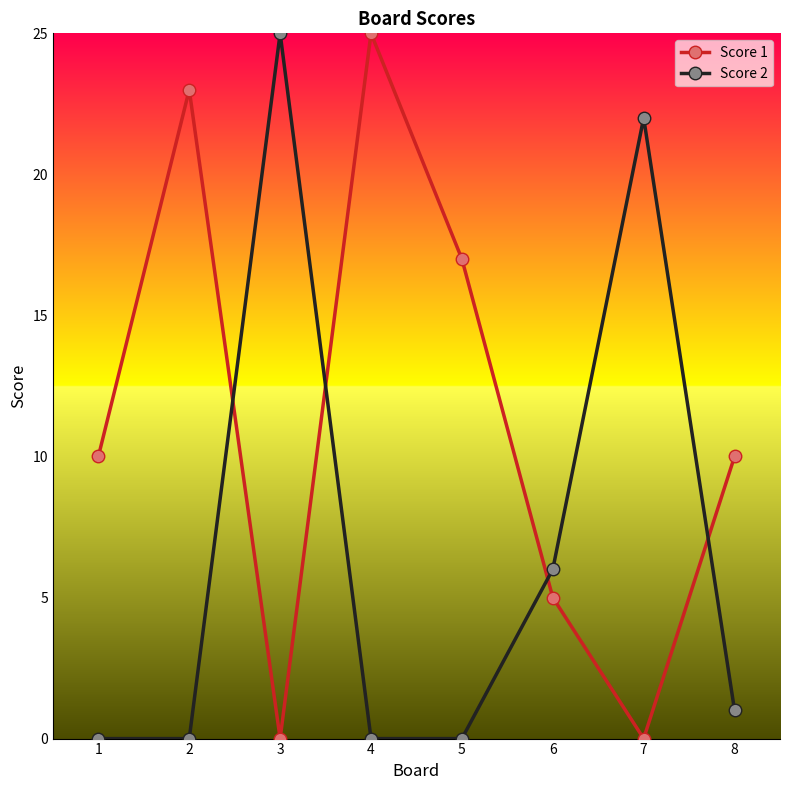

The Score 2 series shows 1 at 8. True or false?

True